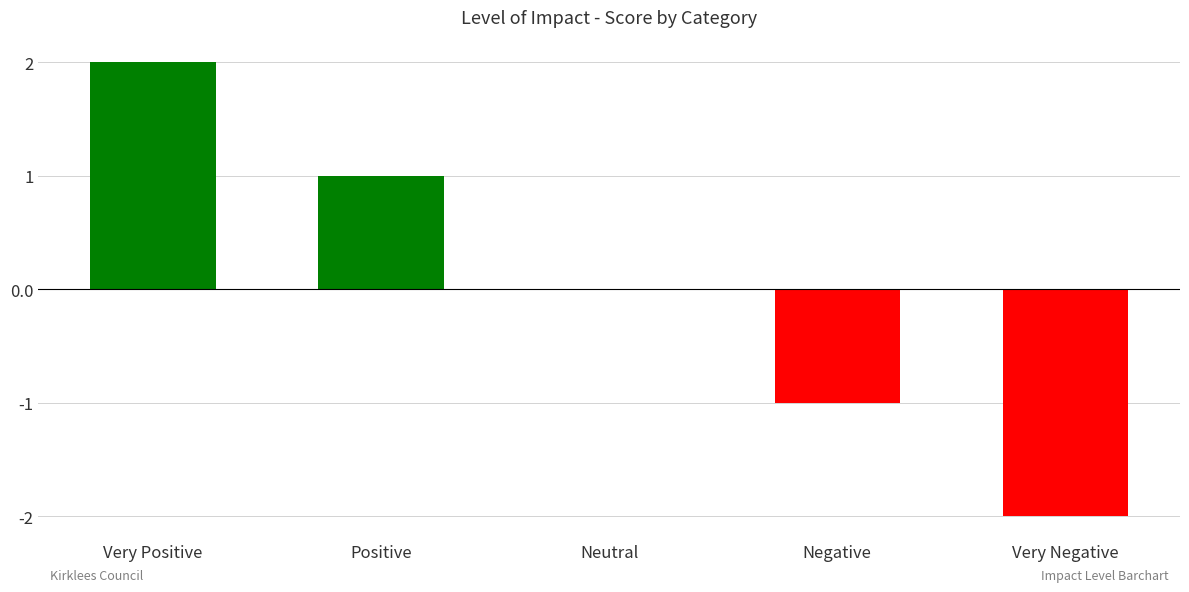

Which has a higher value, Very Positive or Neutral?

Very Positive